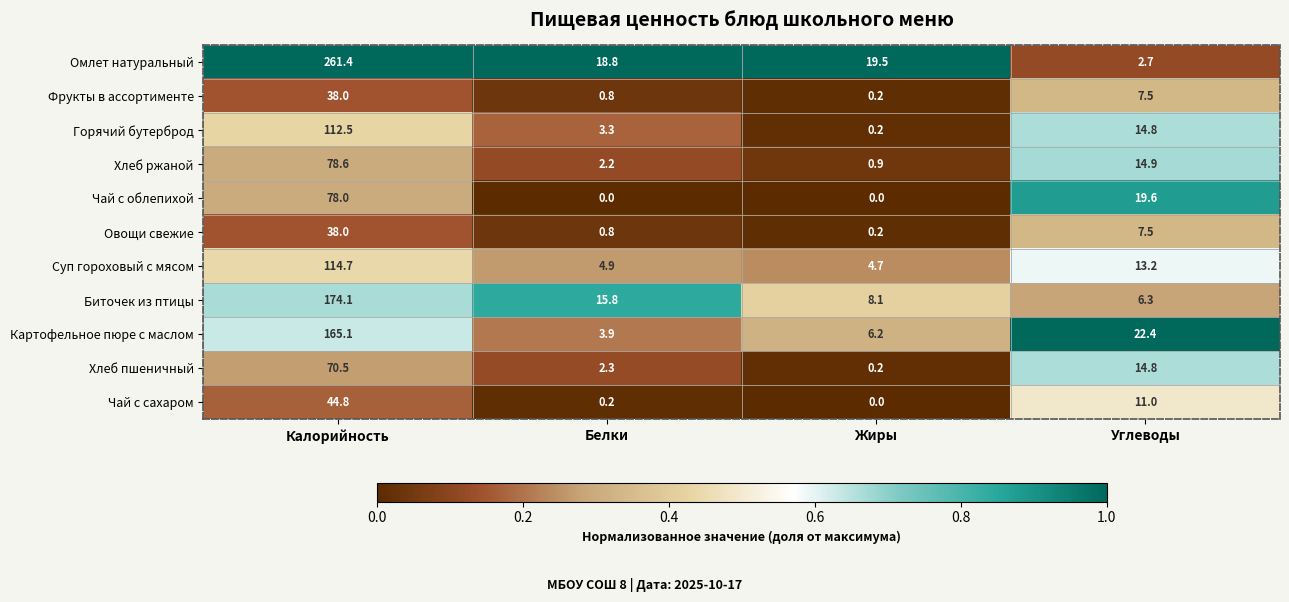

What is the difference between the second highest and second lowest values in the Омлет натуральный series?

0.7